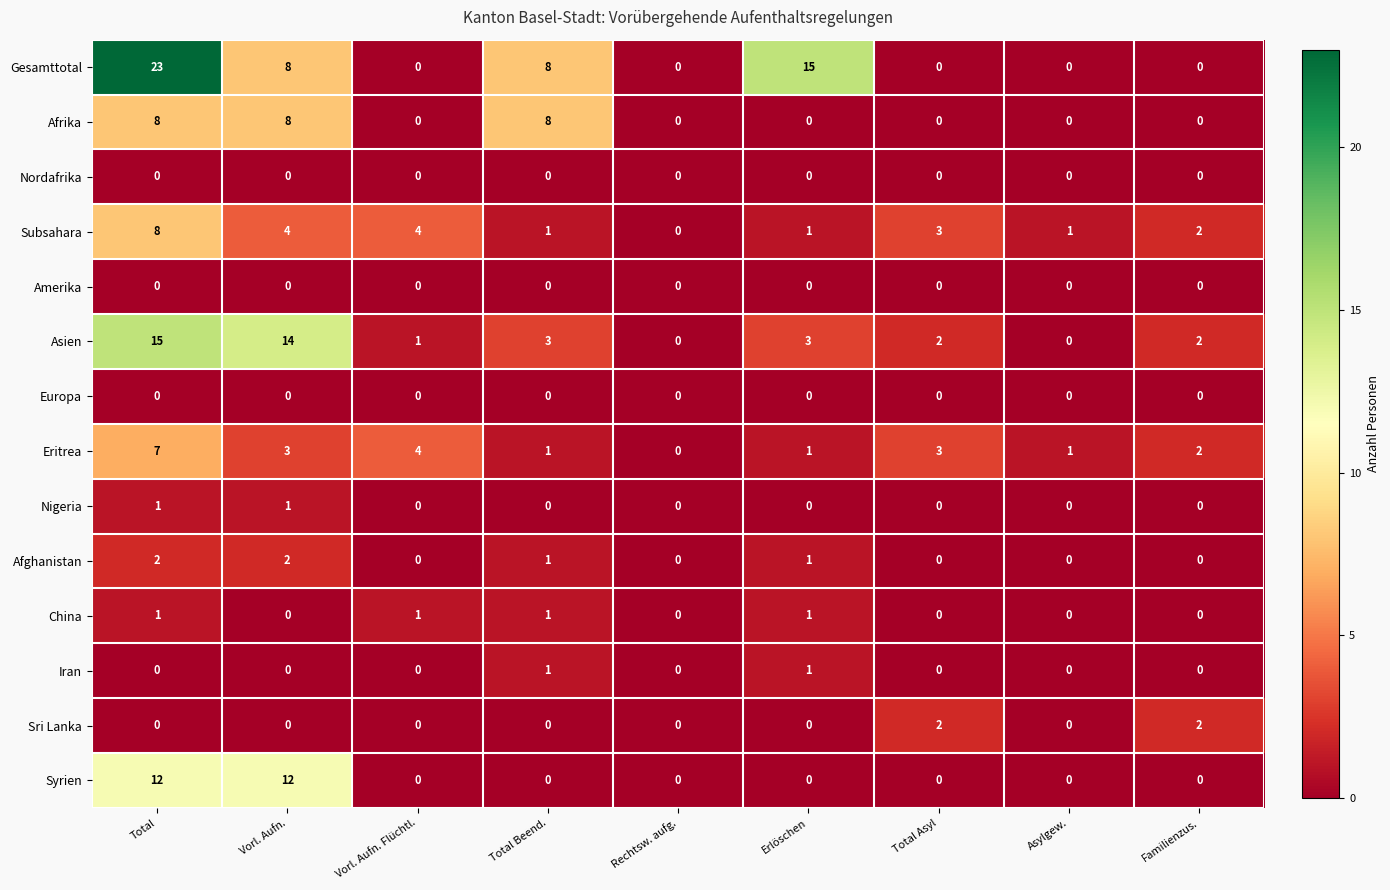

Which series has the largest total across all categories?

Gesamttotal